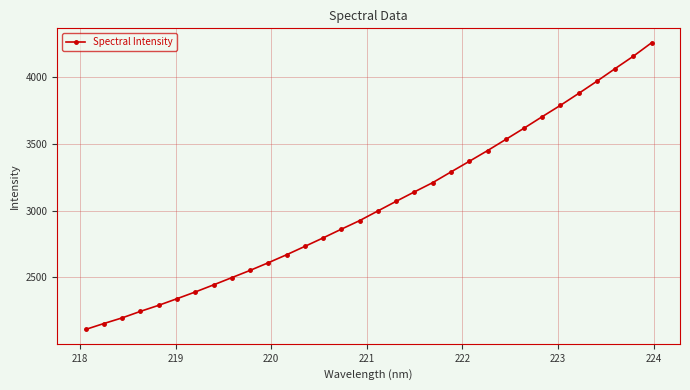

What is the greatest value displayed?

4258.4